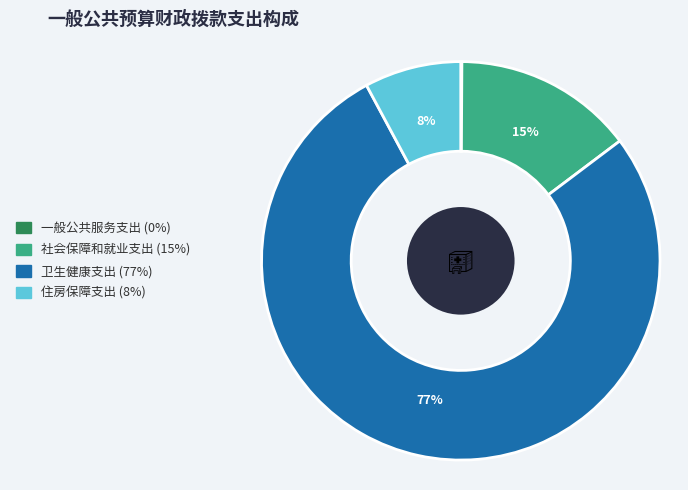

Which category has the biggest portion of the pie?

卫生健康支出